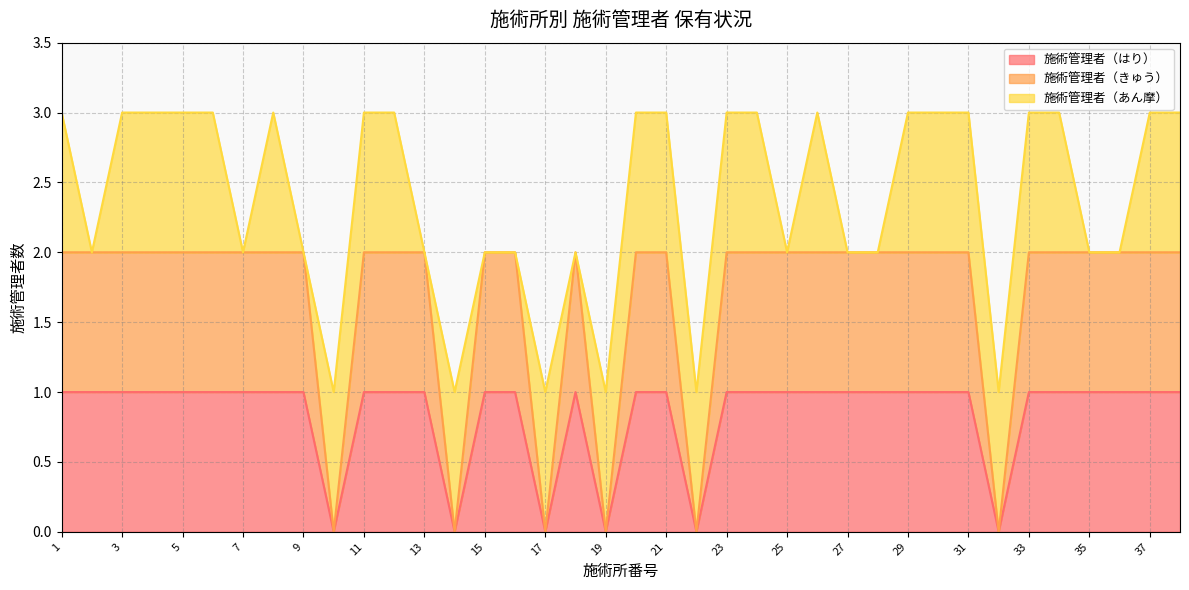

Is it true that 施術管理者（きゅう） equals -1 at 19?

False